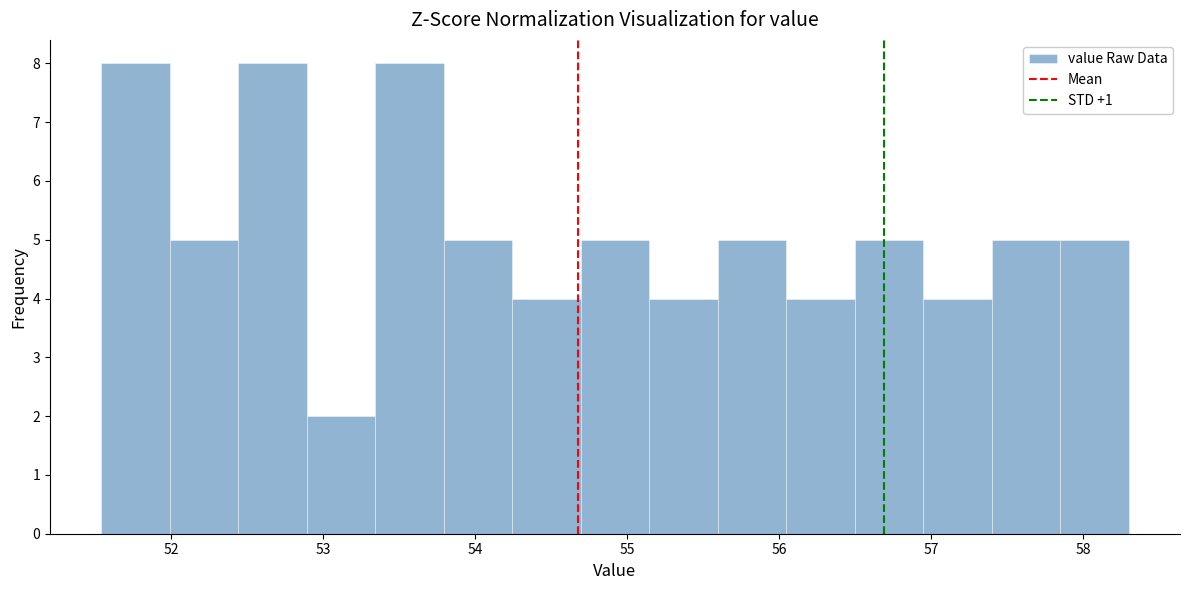

Reading left to right, transcribe this chart: for each bar, give the range it covers on the x-axis and its height. Neither the bar edges nor the heights are printed on the chart, so give them approximately, as read against the axes.

51.5 to 52.0: 8
52.0 to 52.4: 5
52.4 to 52.9: 8
52.9 to 53.3: 2
53.3 to 53.8: 8
53.8 to 54.2: 5
54.2 to 54.7: 4
54.7 to 55.1: 5
55.1 to 55.6: 4
55.6 to 56.0: 5
56.0 to 56.5: 4
56.5 to 56.9: 5
56.9 to 57.4: 4
57.4 to 57.8: 5
57.8 to 58.3: 5